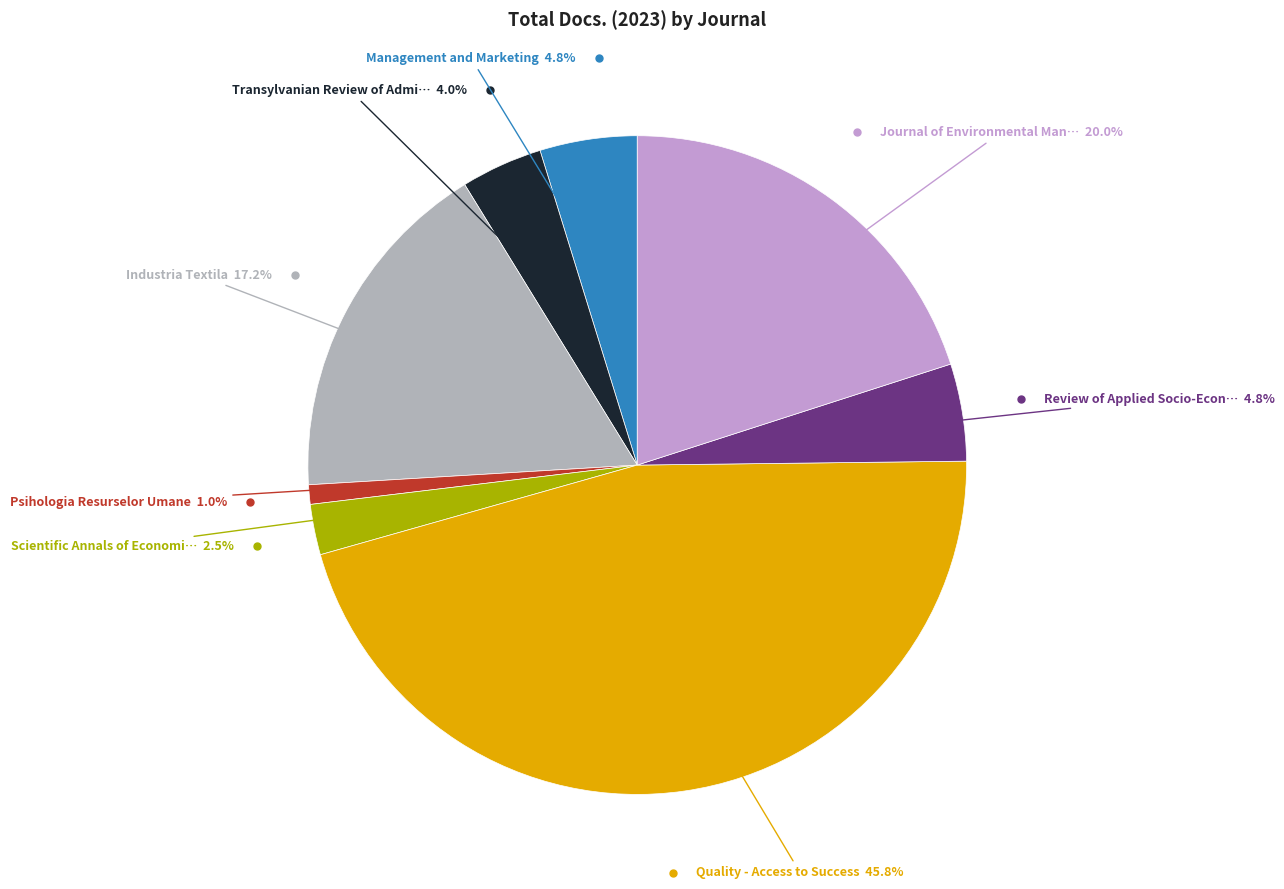

Does any single category account for the majority?

No